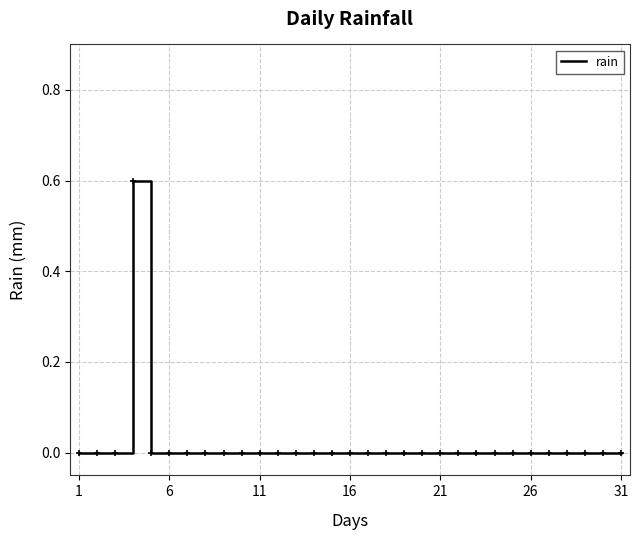

What is the maximum value shown in the chart?

0.6